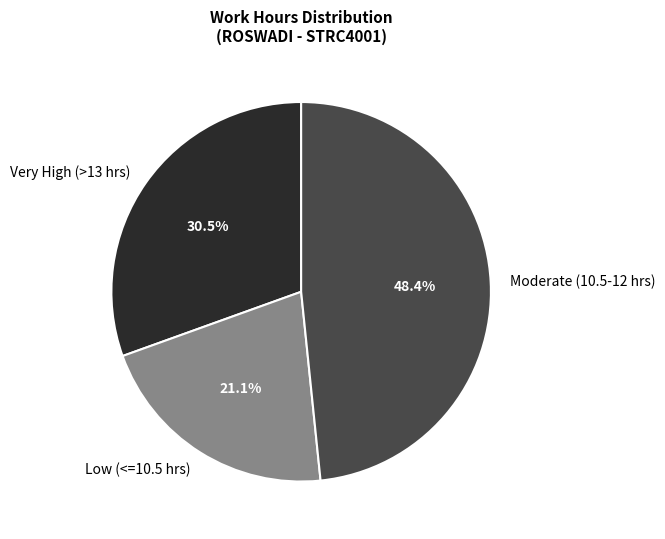

Is there any slice that represents more than half of the pie?

No